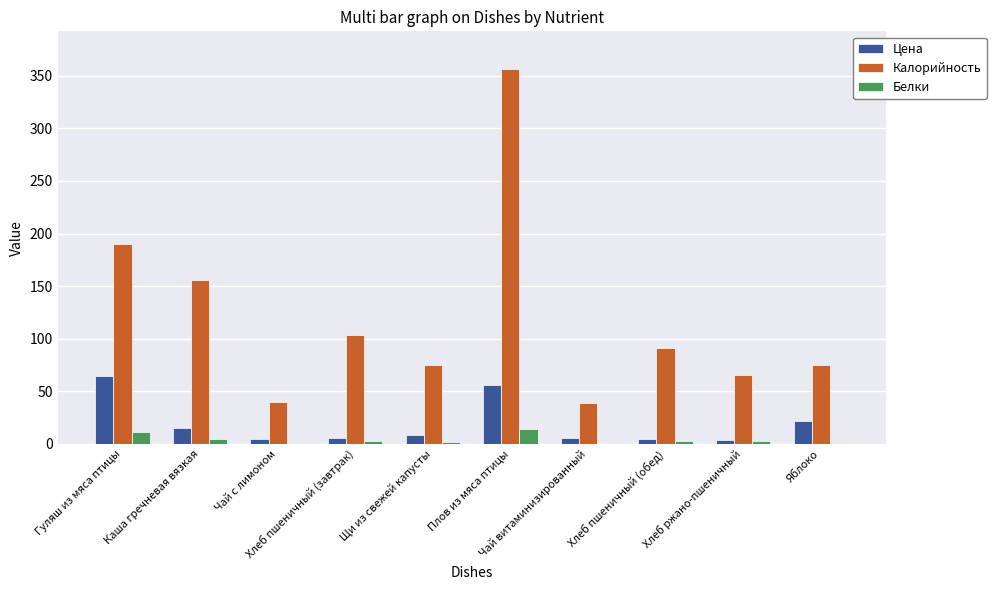

What is the sum of the Калорийность values at Хлеб ржано-пшеничный and Плов из мяса птицы?

422.6